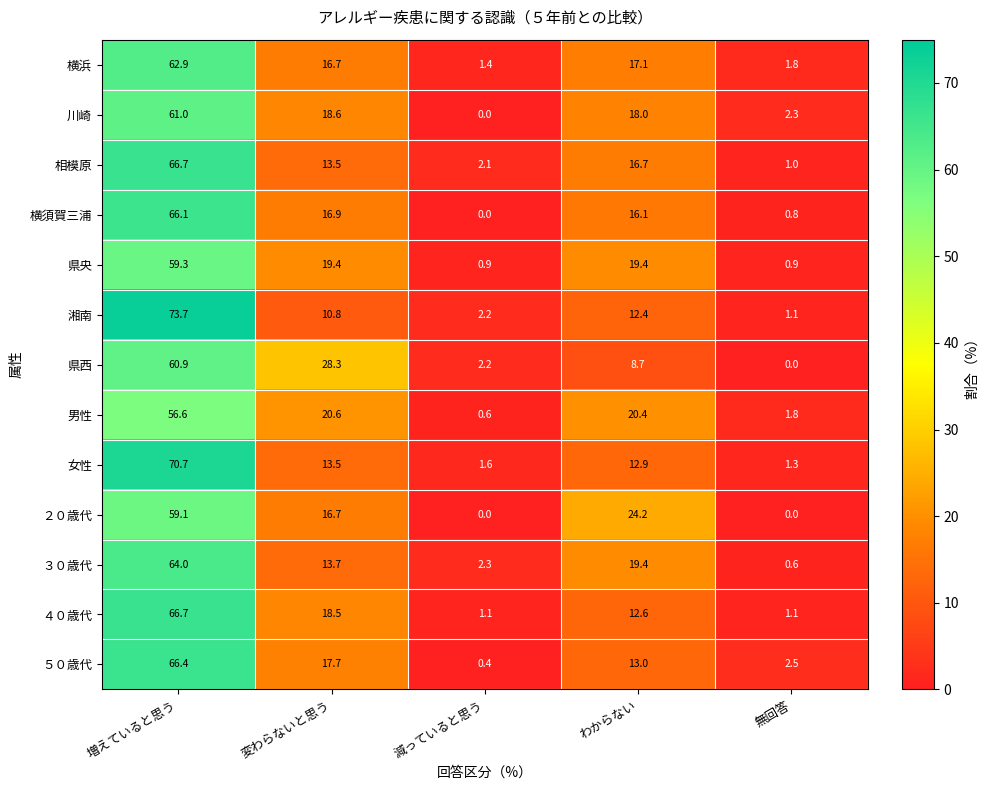

Where does the ４０歳代 series first go above 12?

増えていると思う